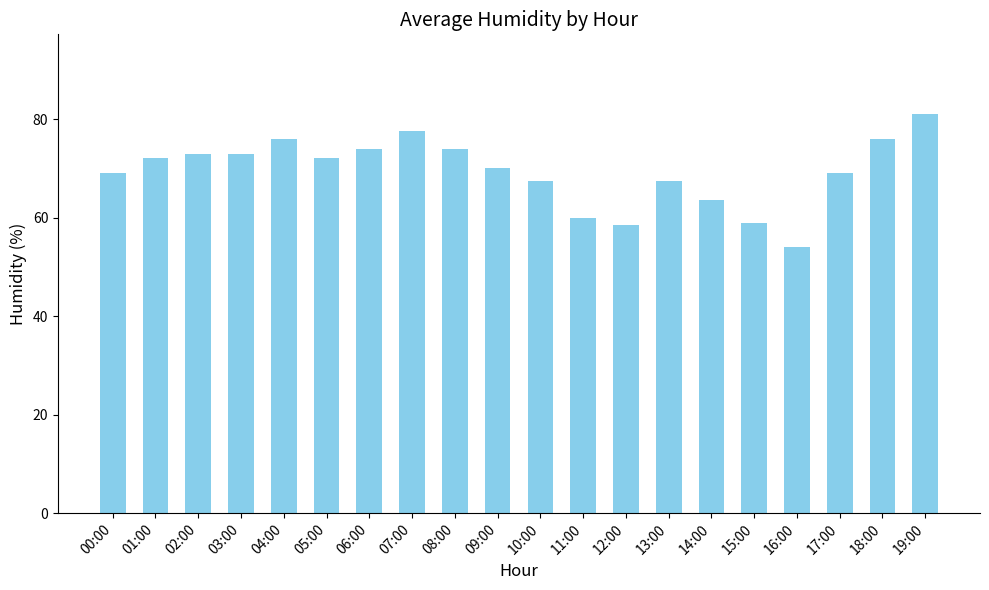

What is the difference between the second highest and minimum values?

23.5